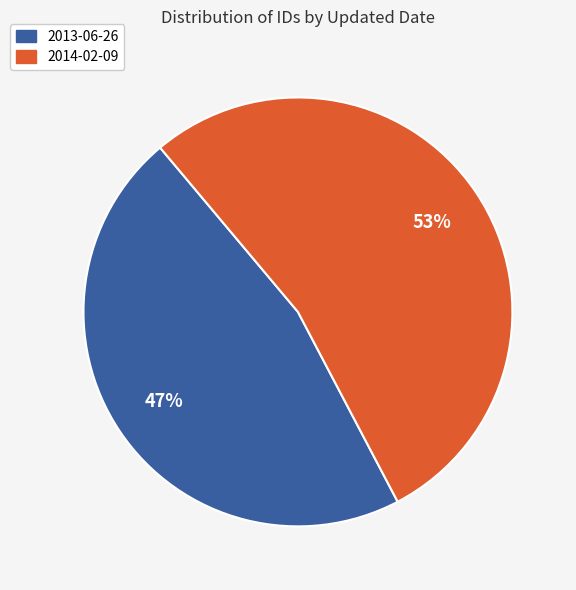

What percentage is the 2013-06-26 slice, to the nearest percent?

47%